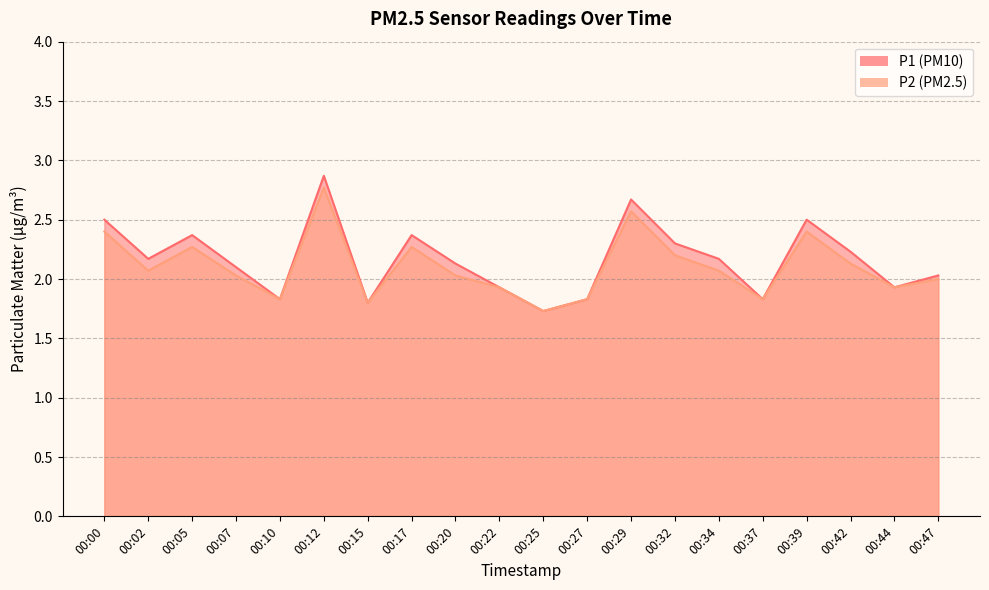

Reading left to right, extract all data points from this chart.

P1: 2.5	2.2	2.4	2.1	1.8	2.9	1.8	2.4	2.1	1.9	1.7	1.8	2.7	2.3	2.2	1.8	2.5	2.2	1.9	2.0
P2: 2.4	2.1	2.3	2.0	1.8	2.8	1.8	2.3	2.0	1.9	1.7	1.8	2.6	2.2	2.1	1.8	2.4	2.1	1.9	2.0